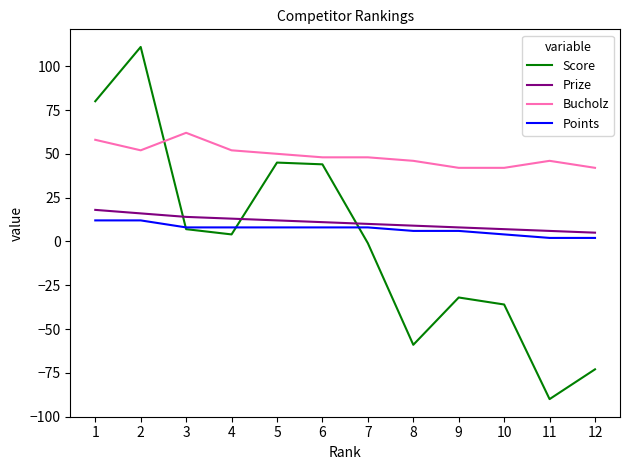

Where is Score nearest to the value 10?

3